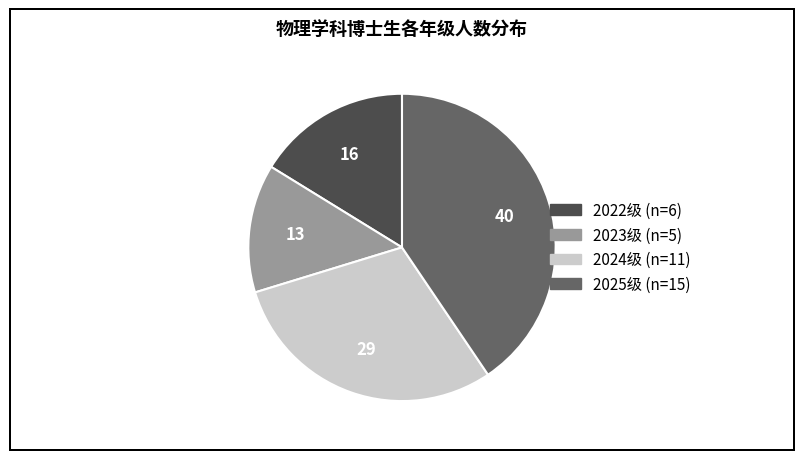

Do 2023级 and 2024级 together represent more than half of the pie?

No